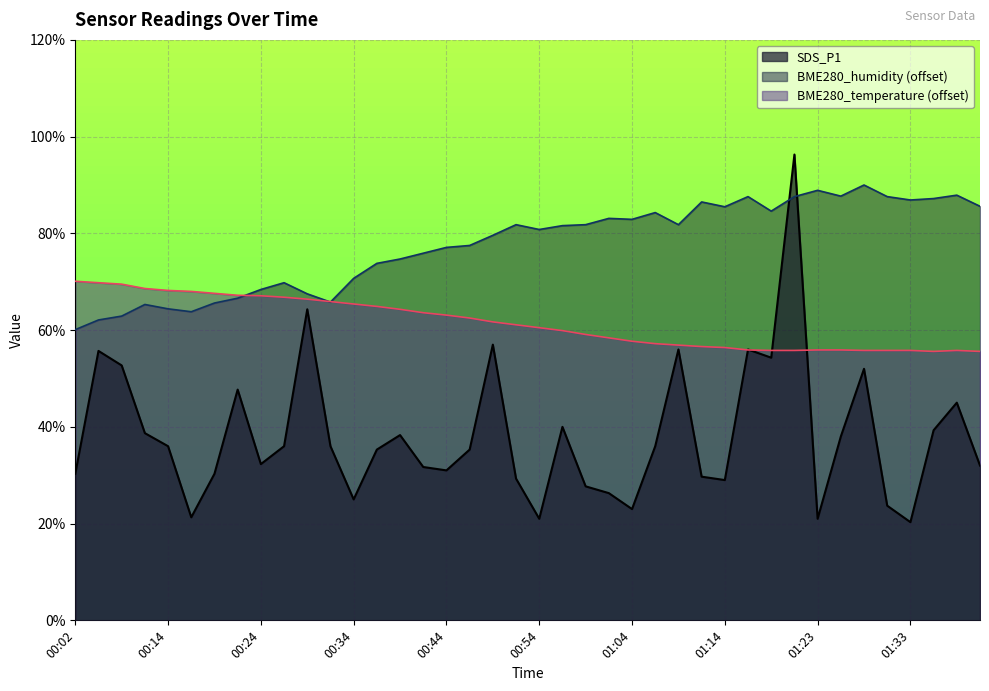

What is the difference between the second highest and minimum values in the BME280_humidity series?

2.9